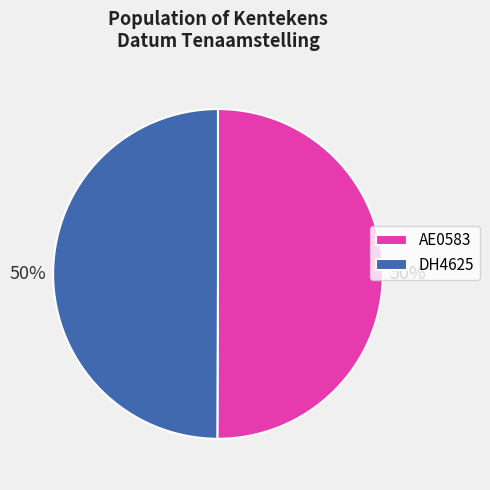

Combined, do AE0583 and DH4625 account for over 50%?

Yes